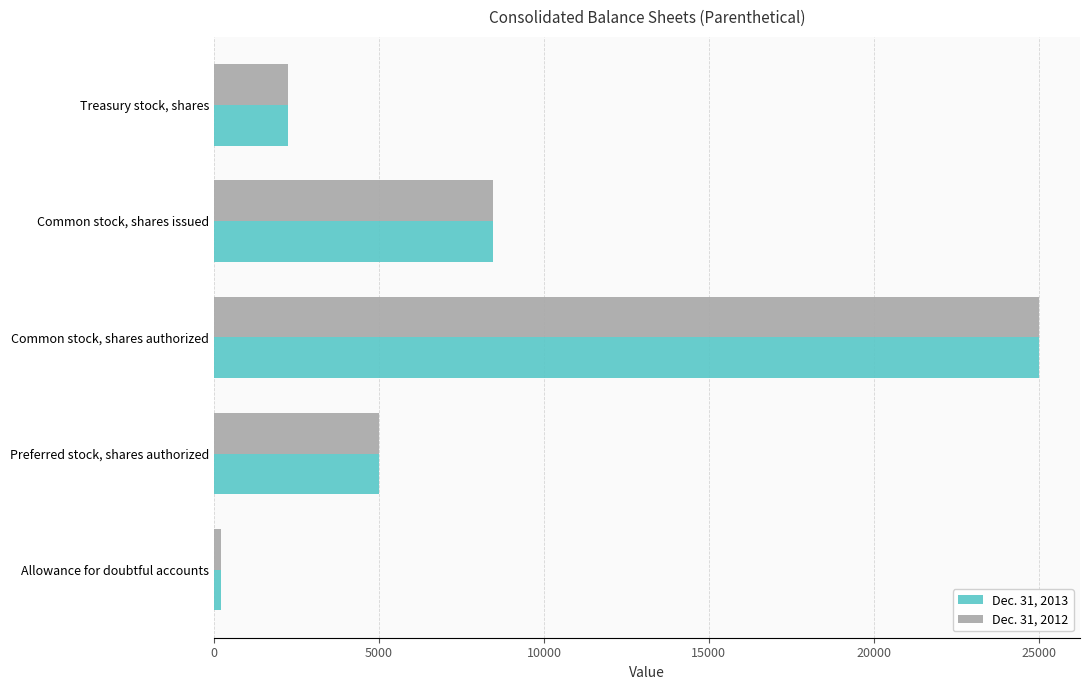

Is the value of Dec. 31, 2013 at Allowance for doubtful accounts greater than the value of Dec. 31, 2012 at Common stock, shares authorized?

No